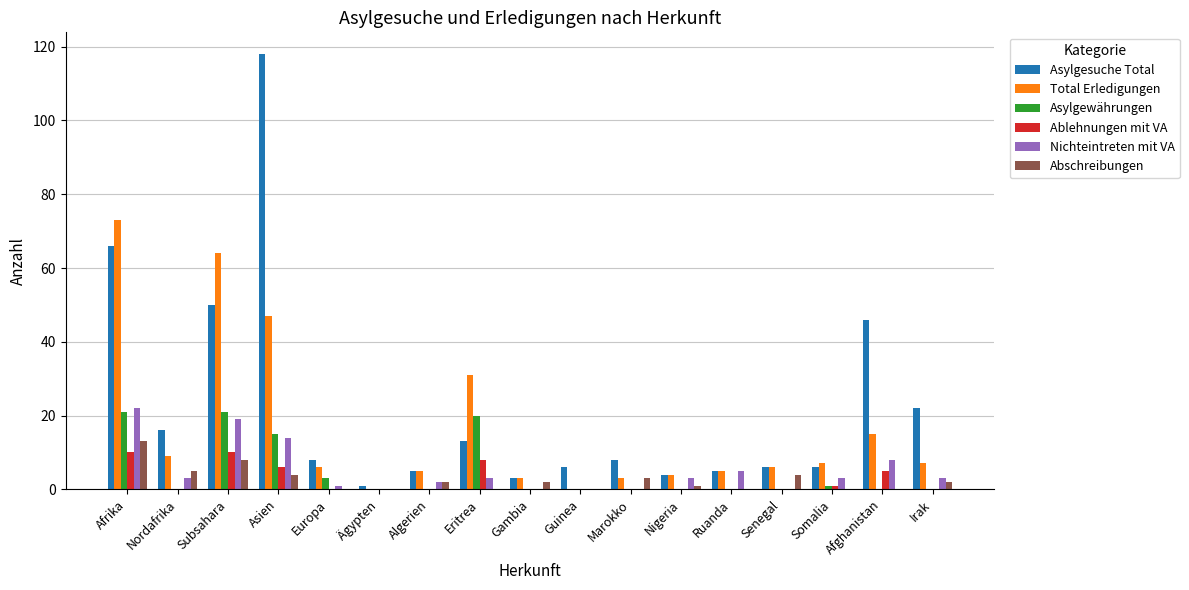

Where is Abschreibungen nearest to the value 6?

Nordafrika